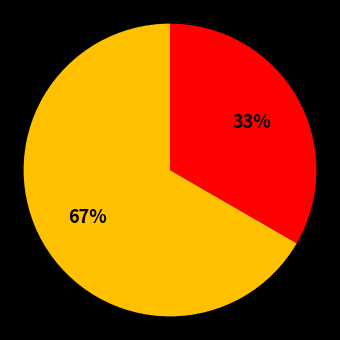

How many slices are in this pie chart?

2